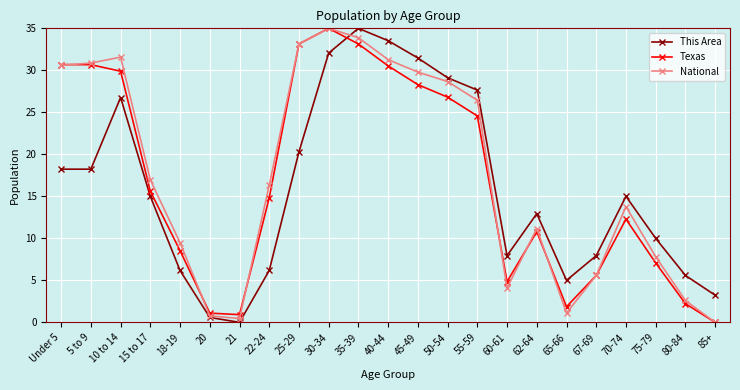

Where is National nearest to the value 17?

15 to 17